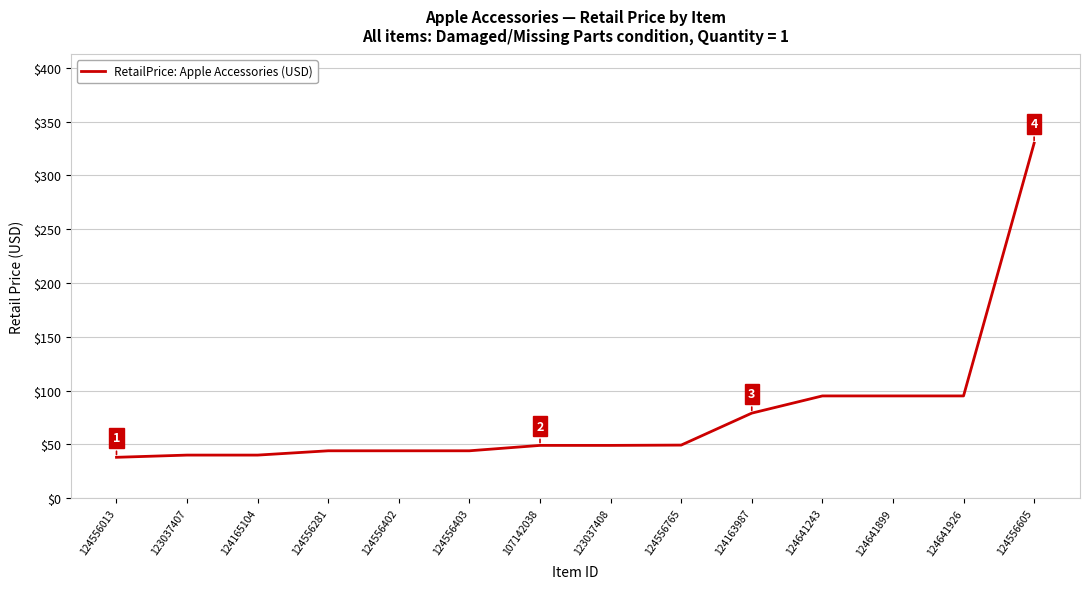

The chart shows a value of 49.3 at 124556765. True or false?

True